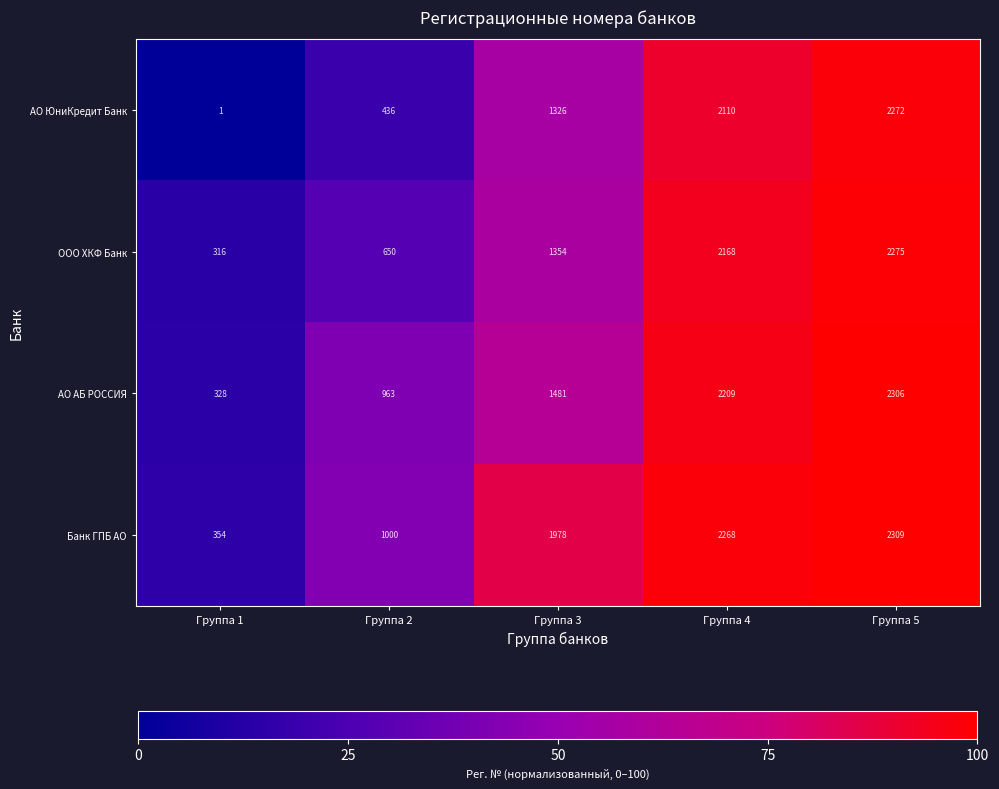

Which series has the largest total across all categories?

Банк ГПБ АО